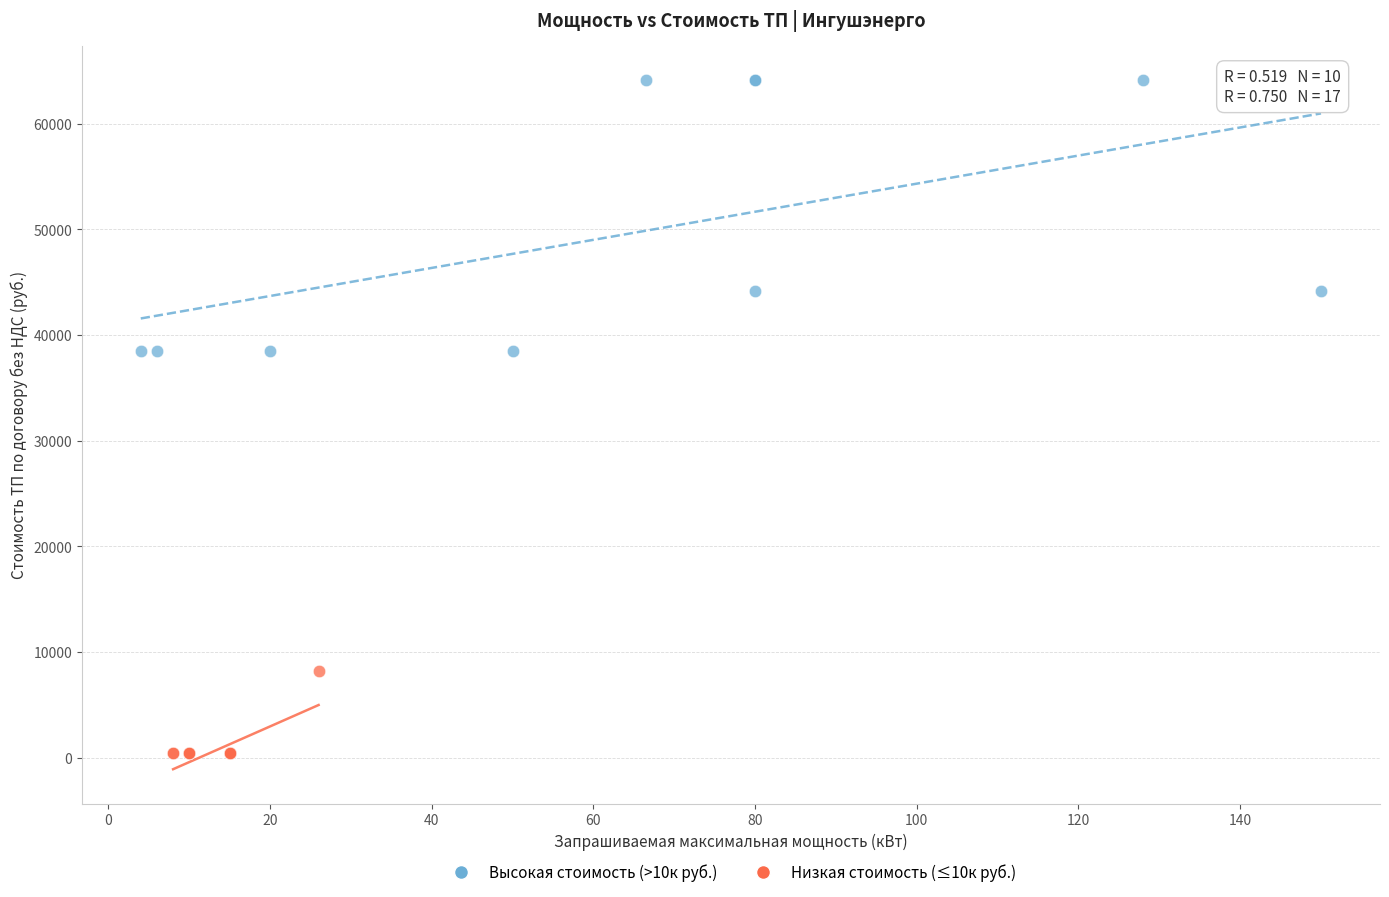

What are all the series names shown in the legend?

Высокая стоимость (>10к руб.), Низкая стоимость (≤10к руб.)